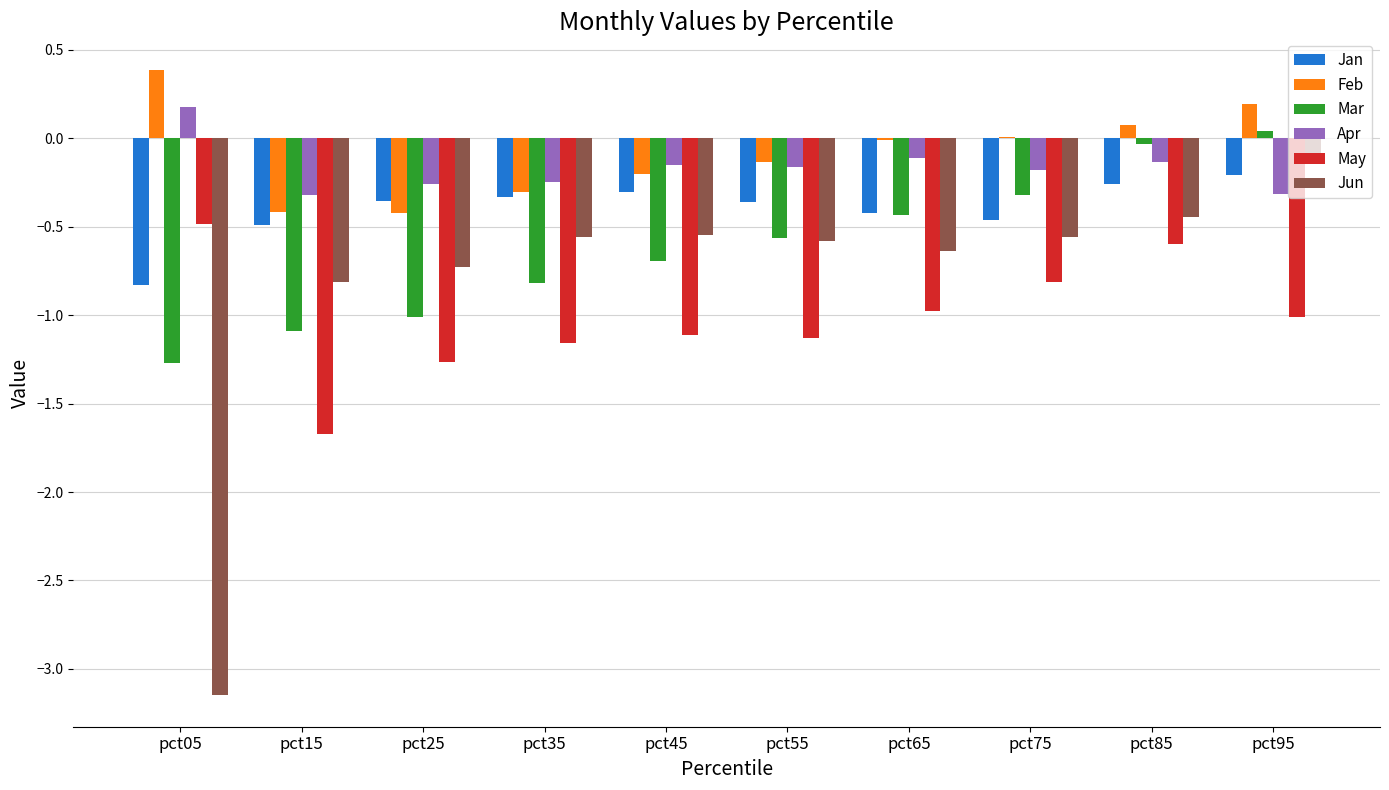

The value of Mar at pct45 is -0.7. True or false?

True